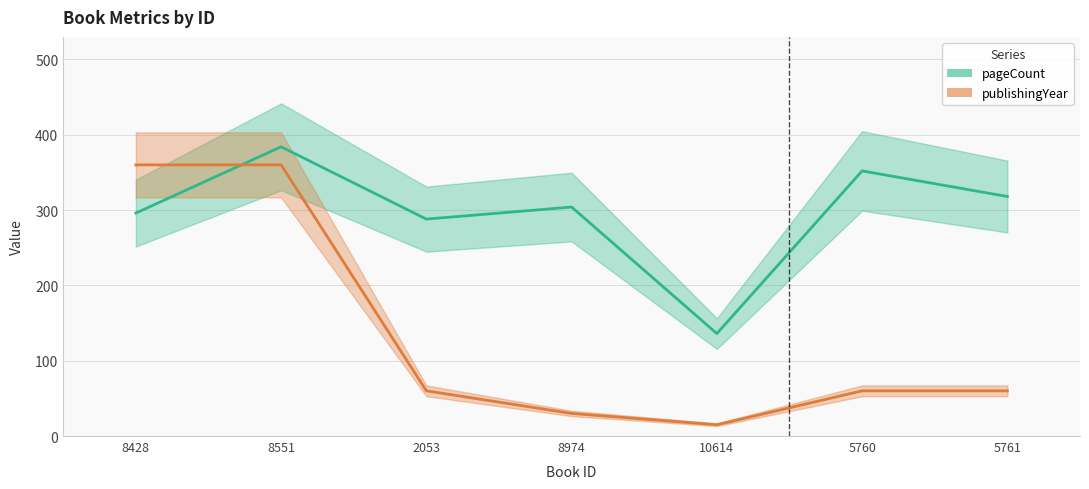

What is the smallest value displayed?

15